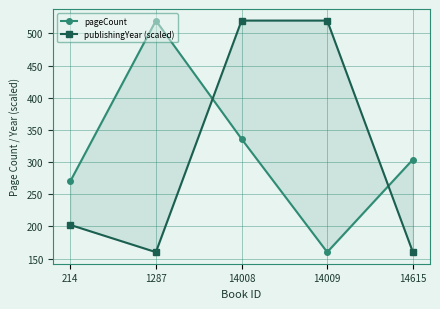

What are all the series names shown in the legend?

pageCount, publishingYear (scaled)